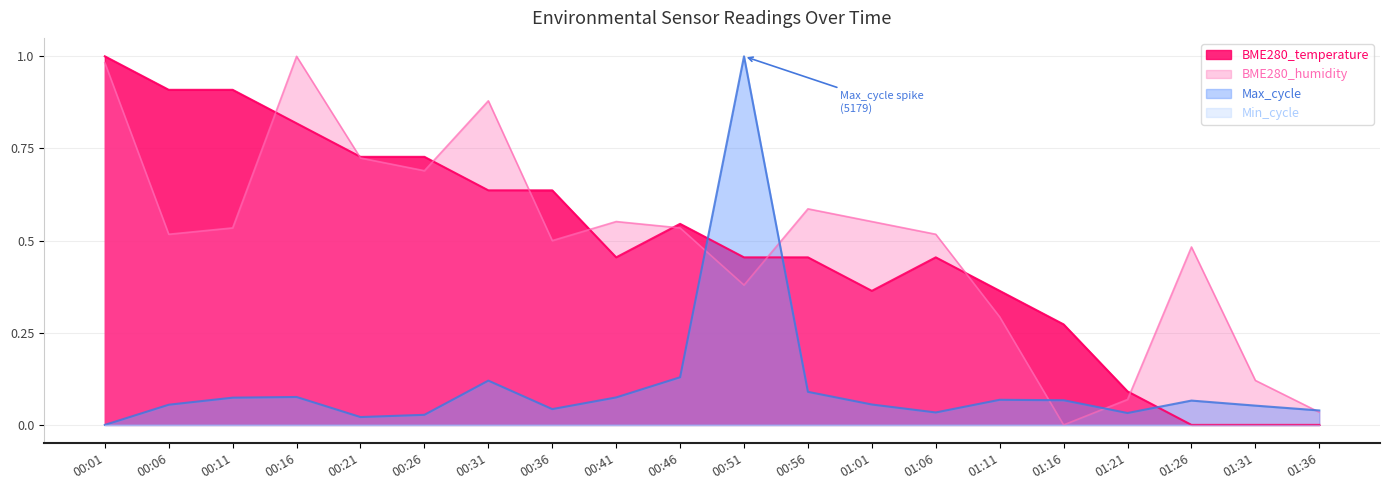

What position from the right is 00:01?

20